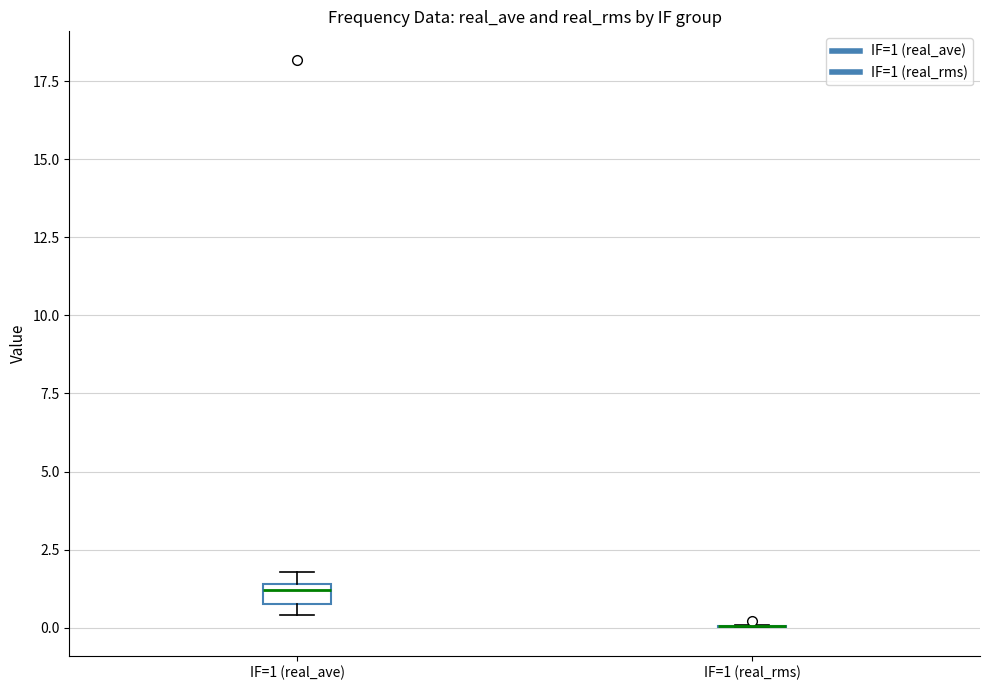

Comparing the boxes themselves (not the whiskers), which one is the tallest?

IF=1 (real_ave)